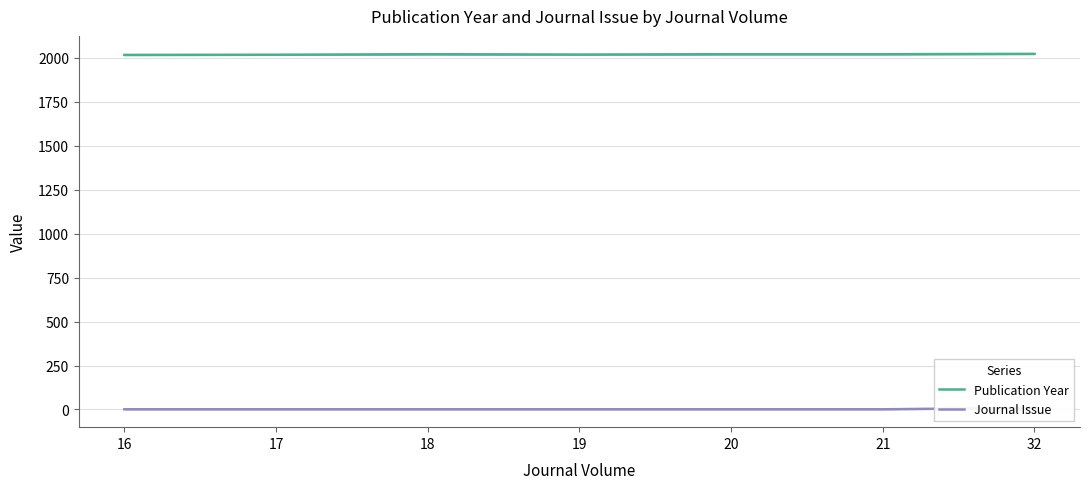

Reading right to left, transcribe all the data shown in this chart.

Publication Year: 32=2022	21=2020	20=2020	19=2018	18=2020	17=2017	16=2016
Journal Issue: 32=10	21=1	20=1	19=1	18=1	17=1	16=1